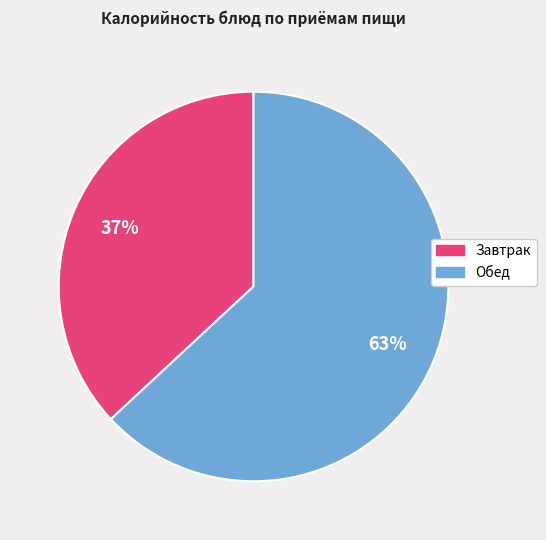

To the nearest percent, what is the average slice percentage?

50%